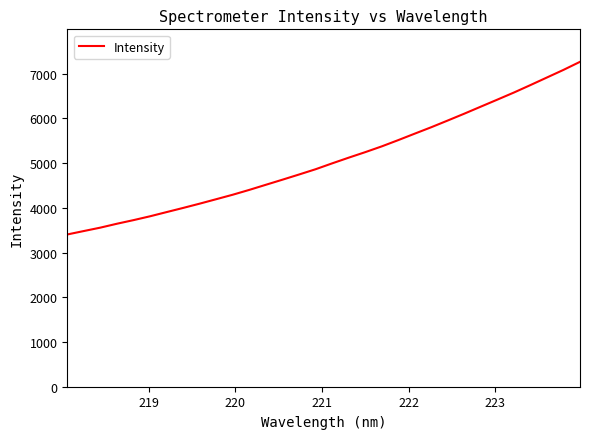

How many values are below 4994?

16